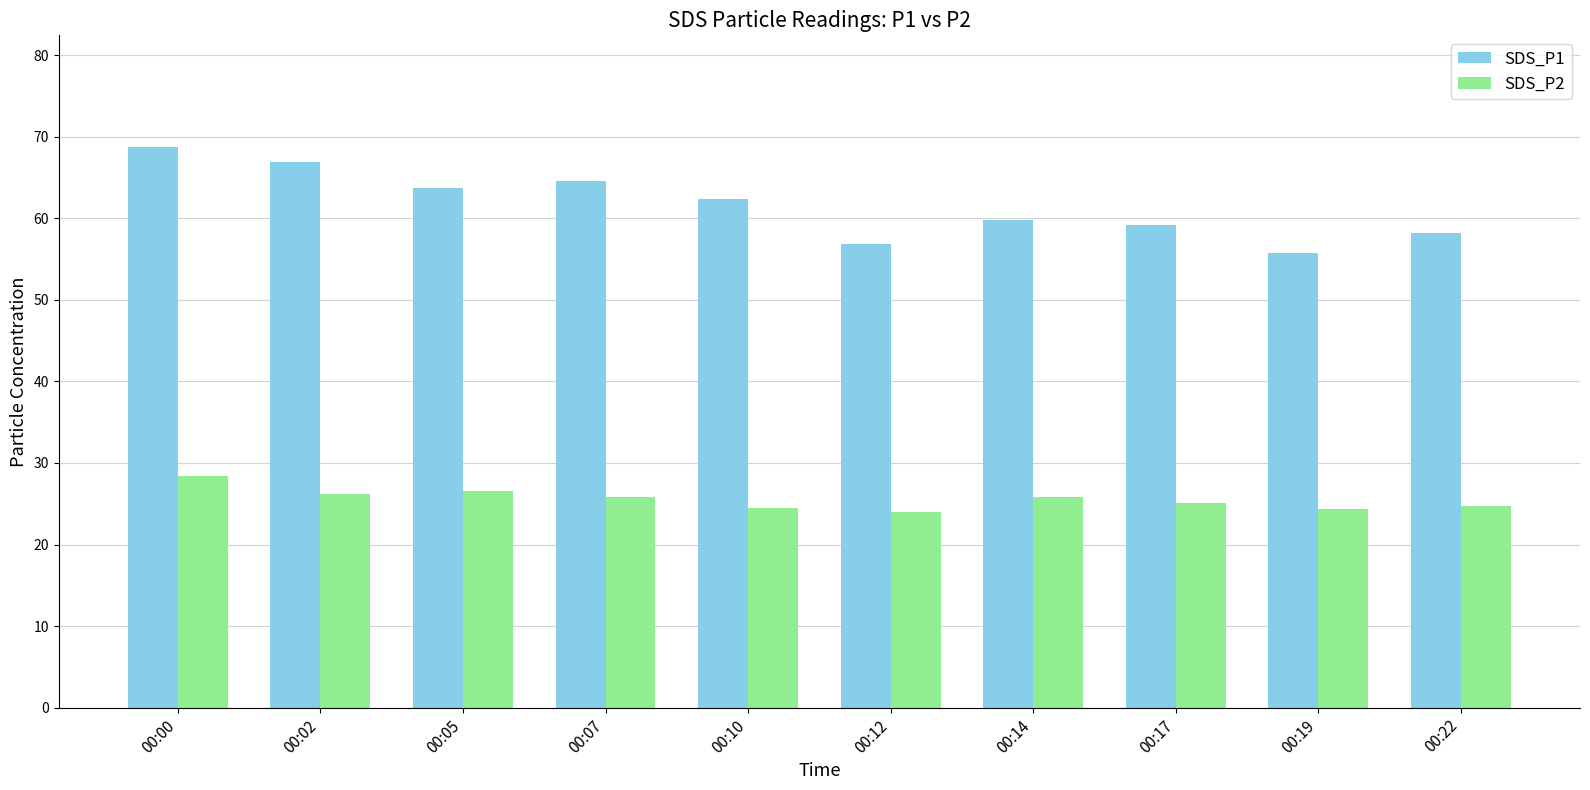

What is the difference between the second highest and second lowest values in the SDS_P2 series?

2.2